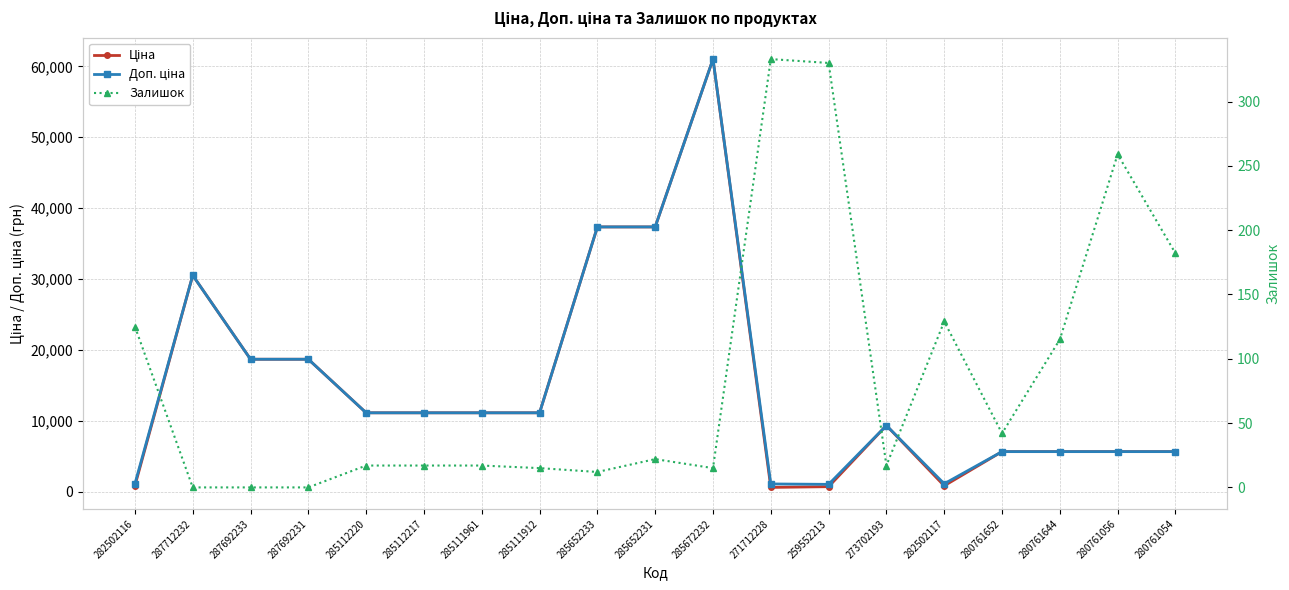

What is the label of the 5th point from the left?

285112220